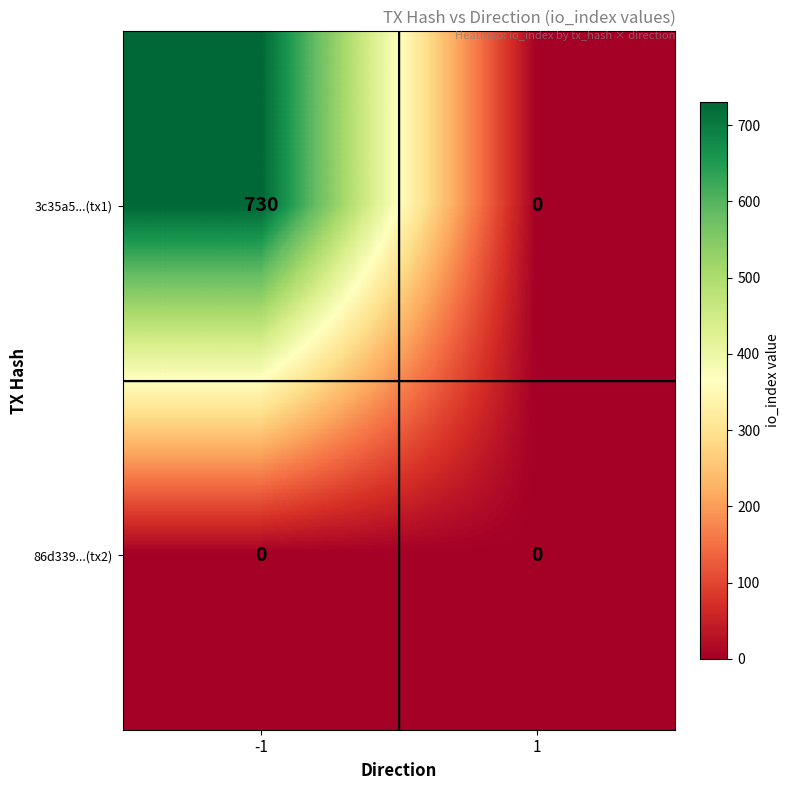

What is the sum of the 3c35a5...(tx1) values at 1 and -1?

730